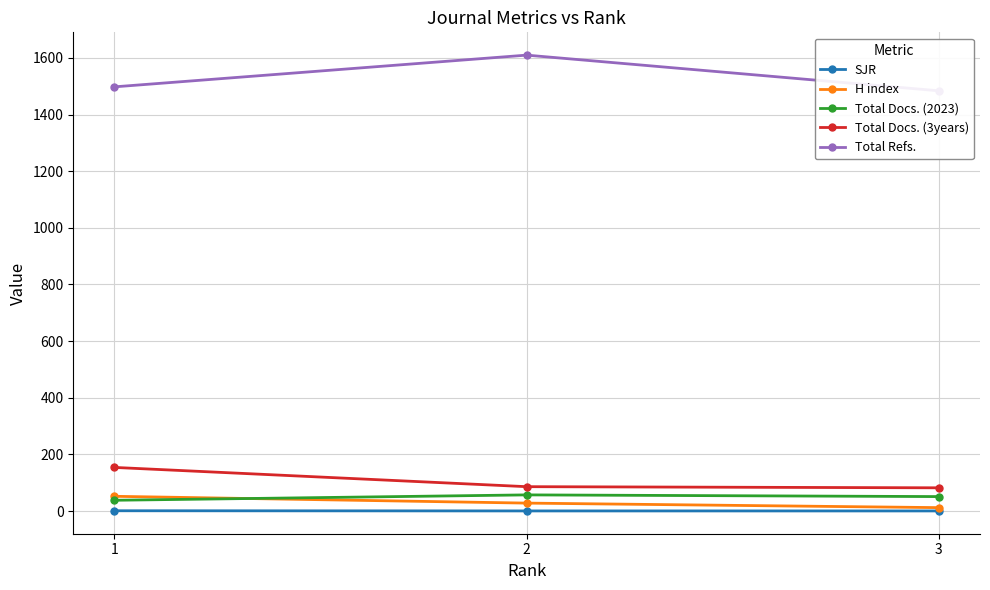

Does the chart display data point markers on the line(s)?

Yes